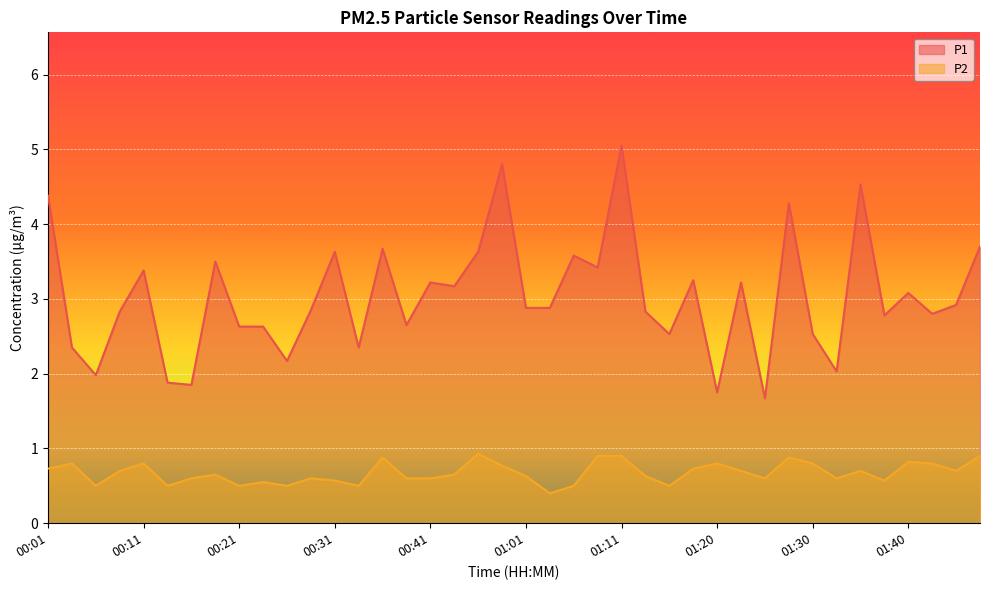

What is the value of the P1 point at the 36th from the left?

2.8